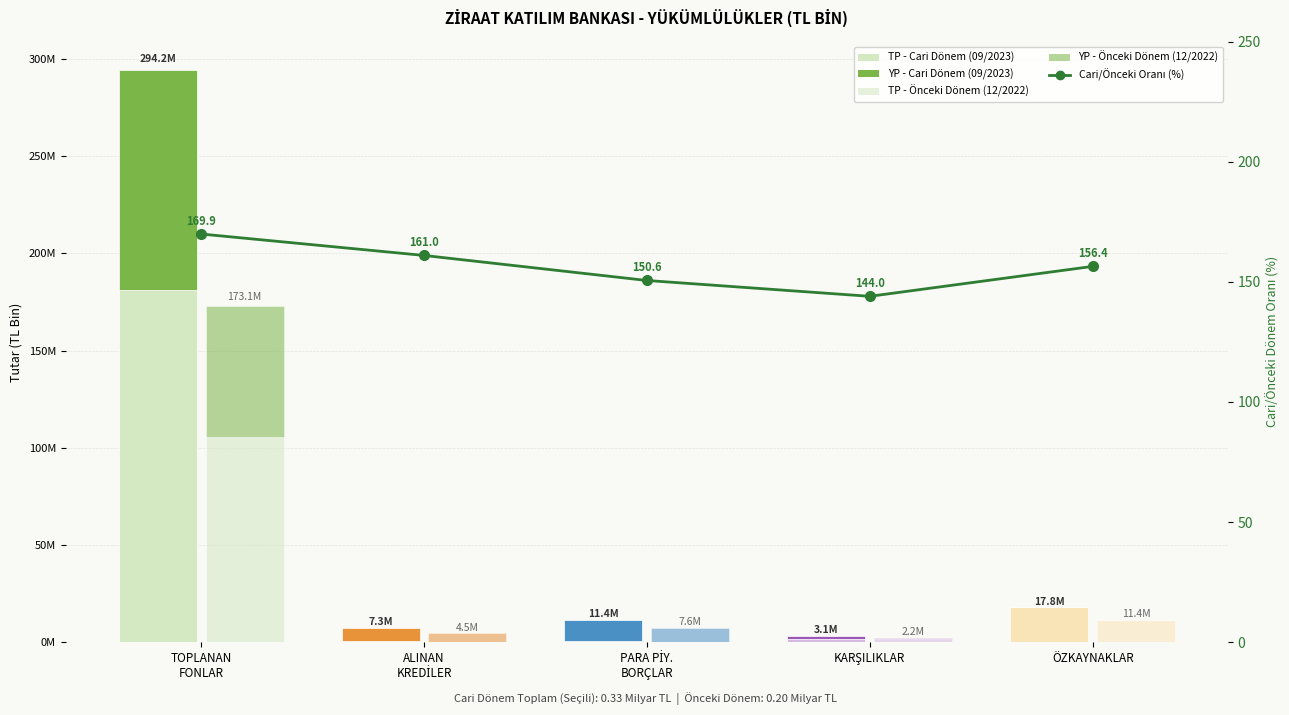

Is it true that the value at KARŞILIKLAR is 81.6?

False